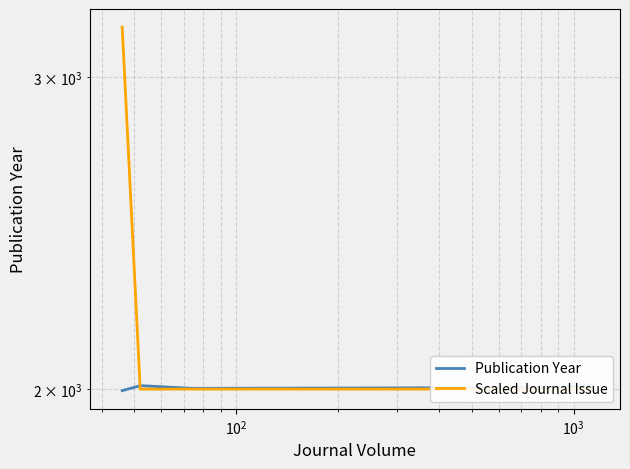

What is the sum of all Publication Year values?

14029